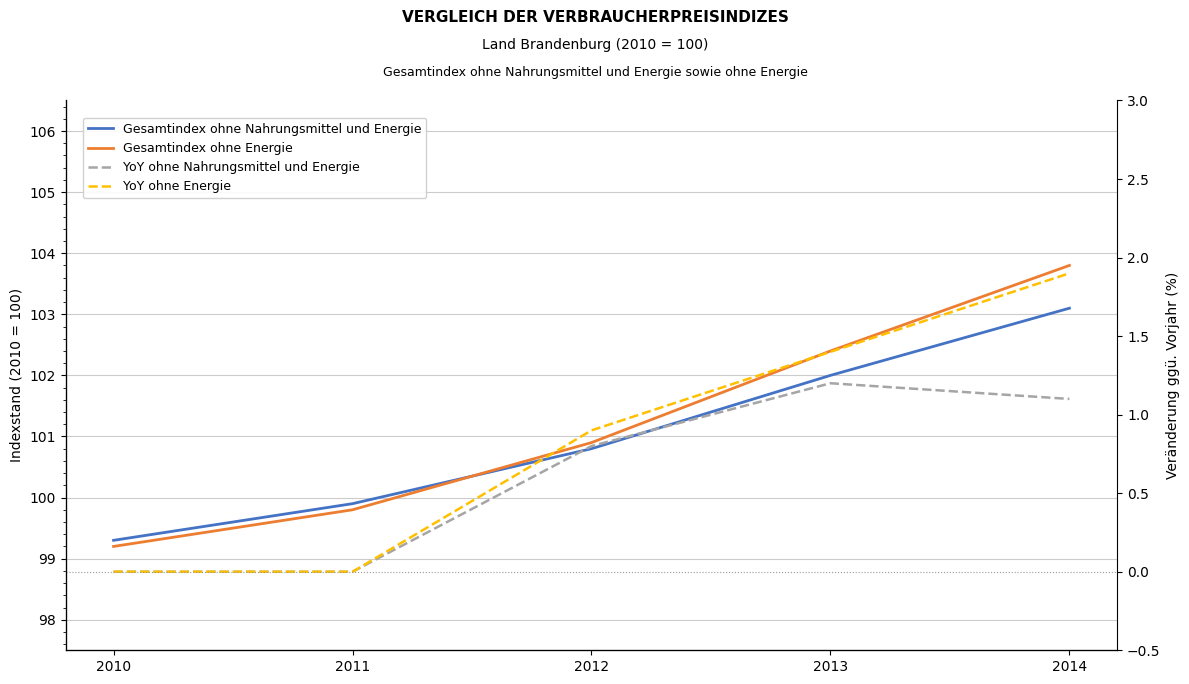

True or false: YoY ohne Energie and YoY ohne Nahrungsmittel und Energie cross at least once.

False